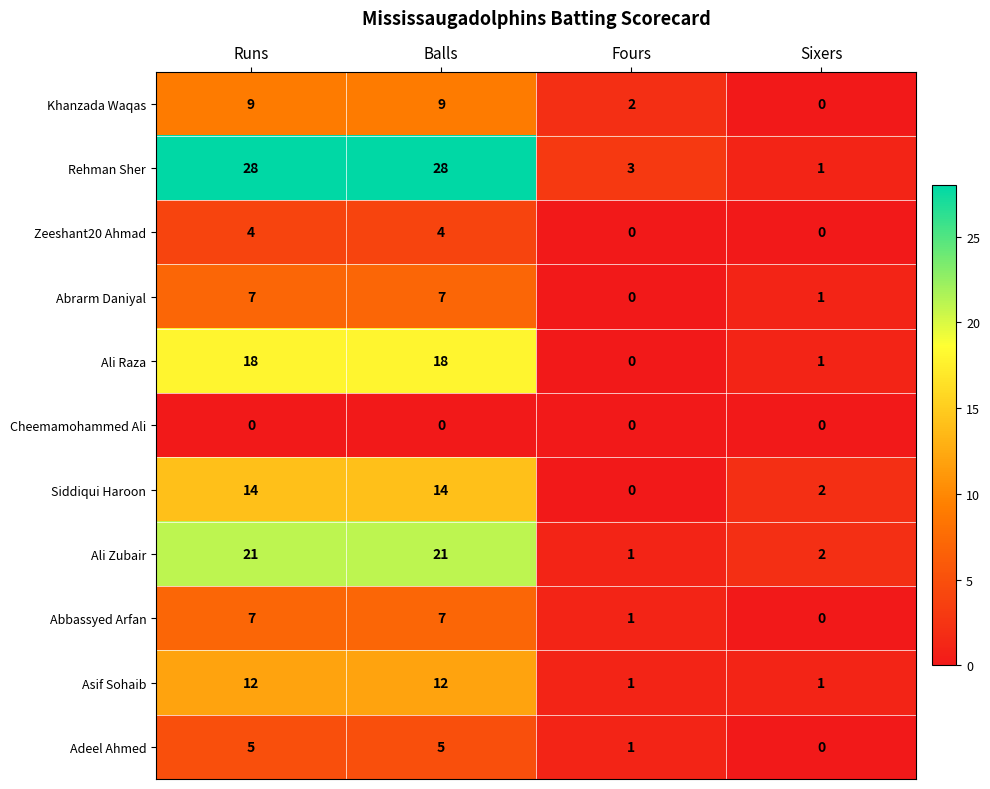

Which series has the largest total across all categories?

Rehman Sher